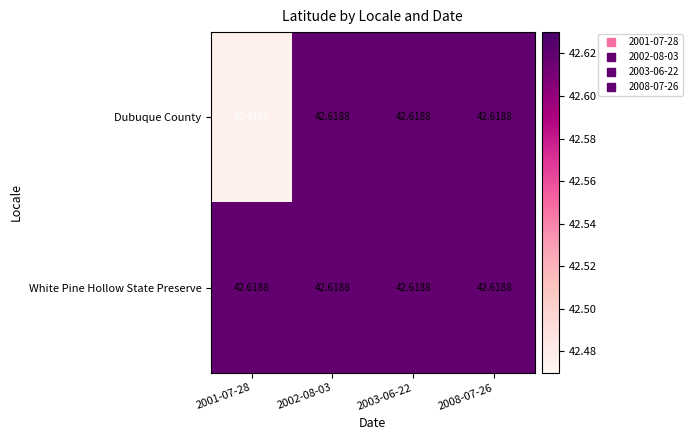

At which category does the chart reach its minimum across all series?

2001-07-28